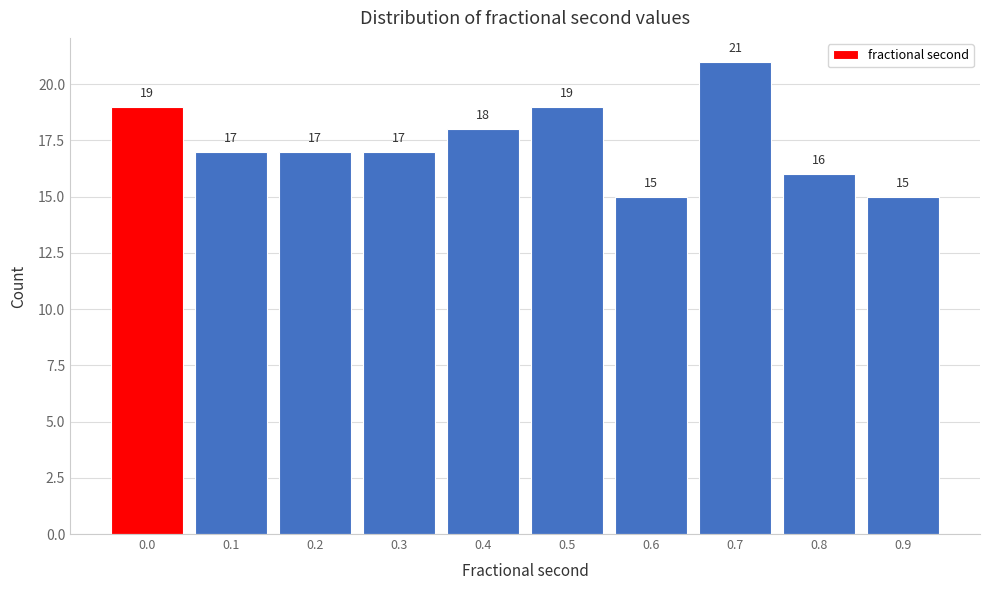

Reading left to right, transcribe all the data shown in this chart.

0.0=19	0.1=17	0.2=17	0.3=17	0.4=18	0.5=19	0.6=15	0.7=21	0.8=16	0.9=15